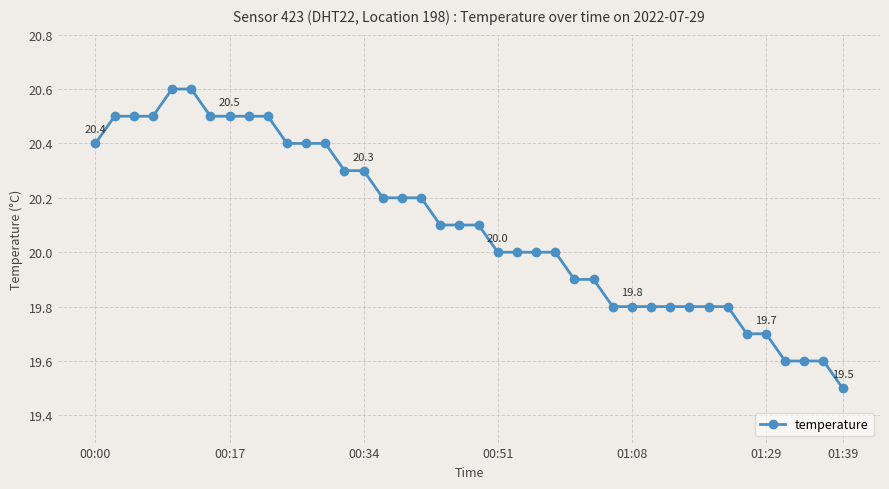

What is the value of the 5th point from the left?

20.6